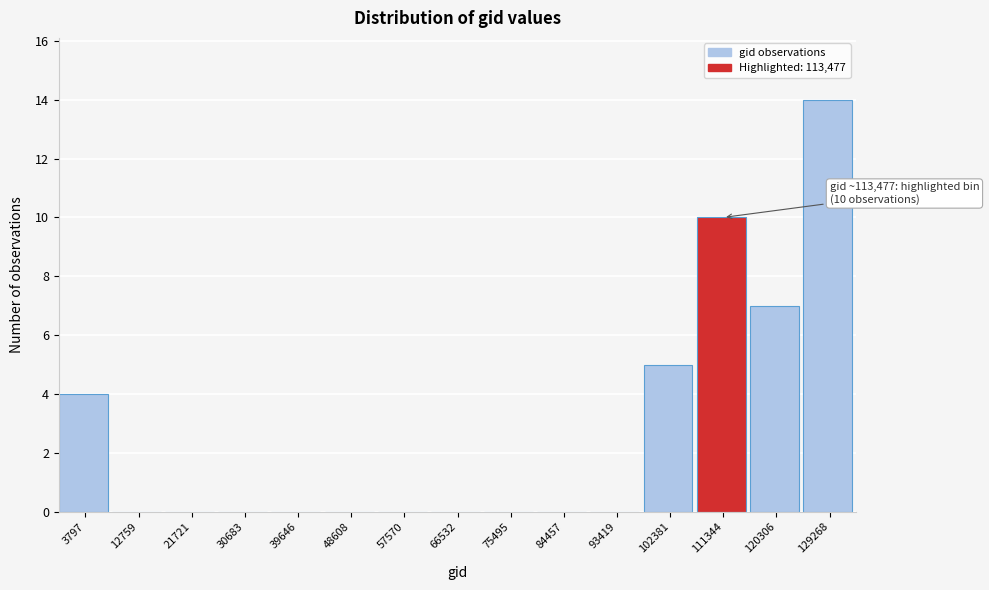

Reading left to right, extract all data points from this chart.

3797=4	12759=0	21721=0	30683=0	39646=0	48608=0	57570=0	66532=0	75495=0	84457=0	93419=0	102381=5	111344=10	120306=7	129268=14